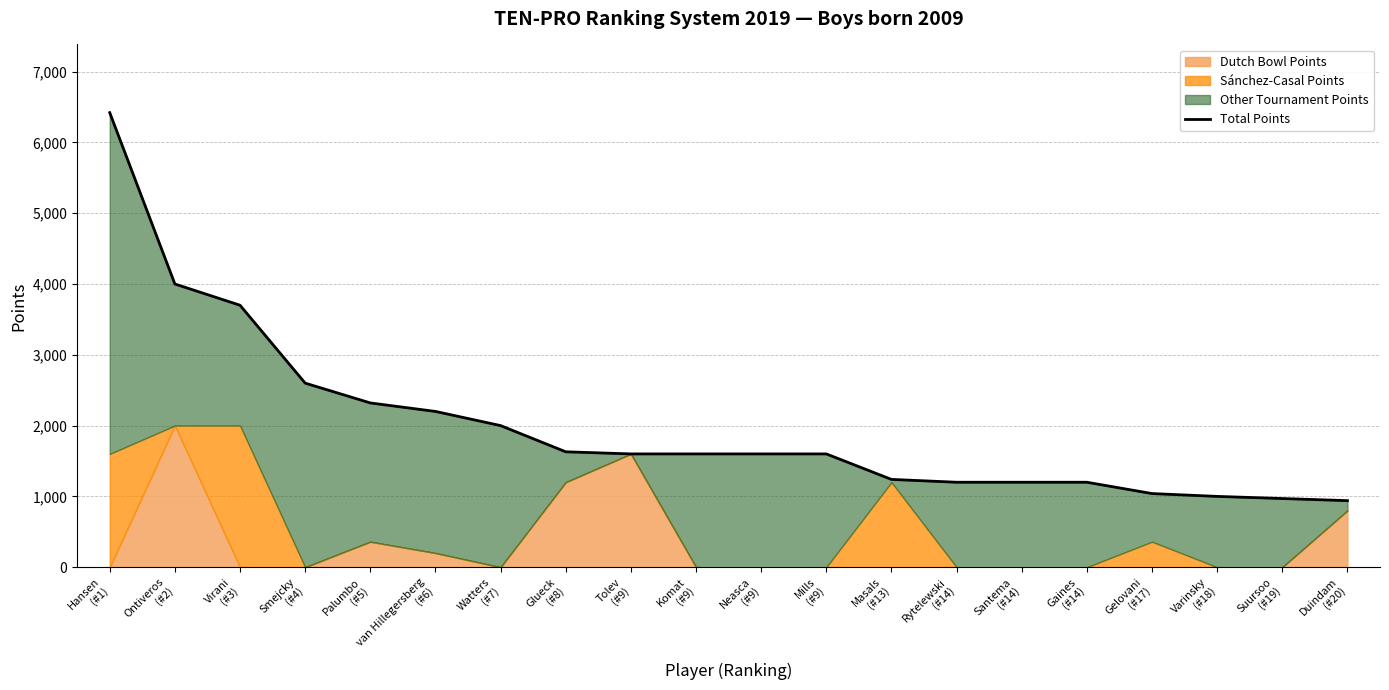

At which label does the data first exceed 1600?

Hansen
(#1)